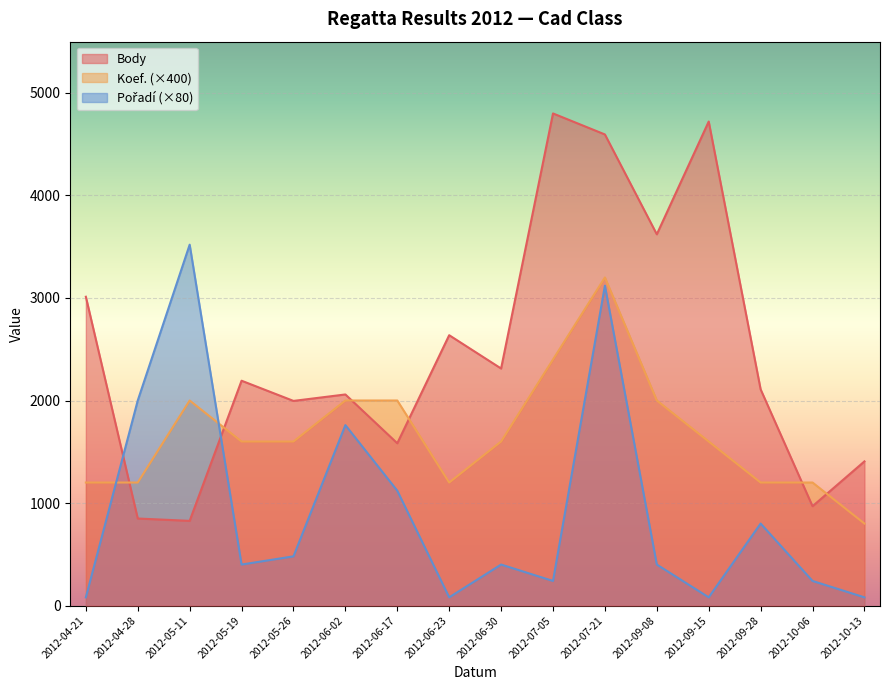

Reading left to right, transcribe all the data shown in this chart.

Body: 3012	849	826	2193	1996	2059	1583	2637	2312	4800	4595	3621	4721	2109	969	1406
Koef.: 1200	1200	2000	1600	1600	2000	2000	1200	1600	2400	3200	2000	1600	1200	1200	800
Poradi: 80	2000	3520	400	480	1760	1120	80	400	240	3120	400	80	800	240	80